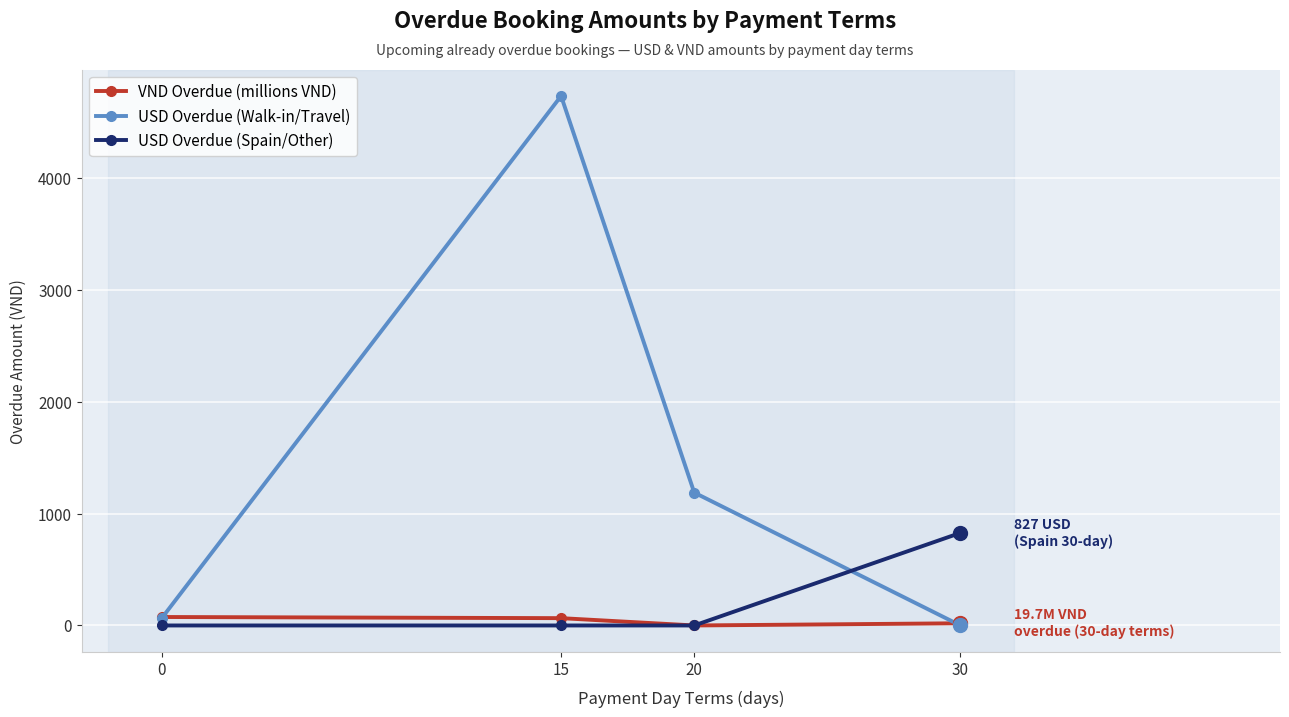

How many lines are shown in the chart?

3